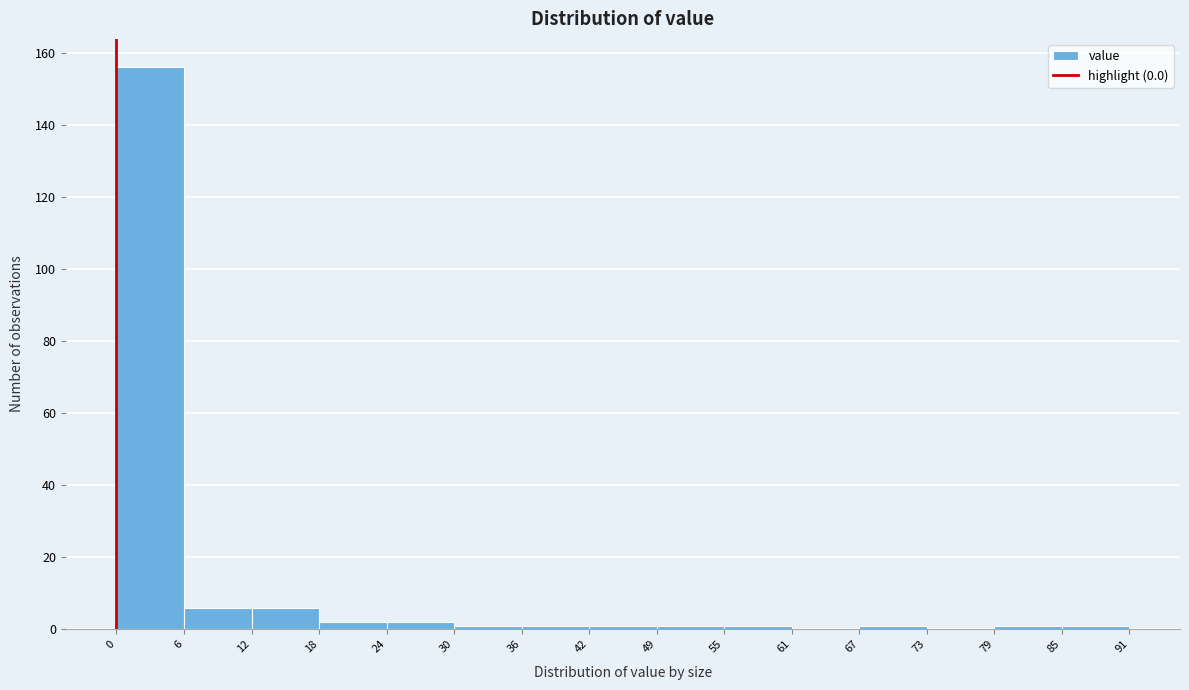

Reading left to right, transcribe this chart: for each bar, give the range it covers on the x-axis and its height. The values are not printed on the chart, so give them approximately, as read against the axis.

0 to 6: 156
6 to 12: 6
12 to 18: 6
18 to 24: 2
24 to 30: 2
30 to 36: under 2
36 to 42: under 2
42 to 49: under 2
49 to 55: under 2
55 to 61: under 2
61 to 67: 0
67 to 73: under 2
73 to 79: 0
79 to 85: under 2
85 to 91: under 2